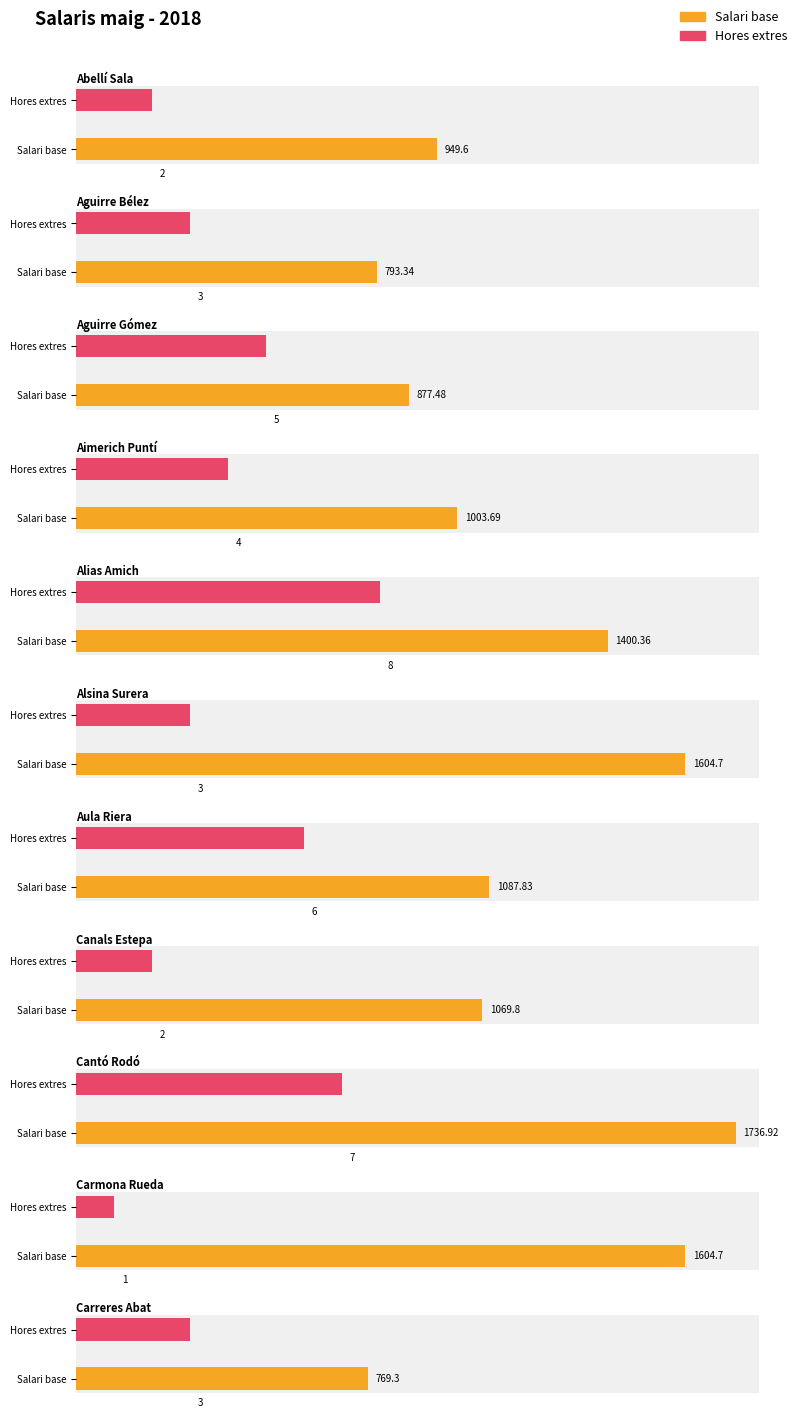

Which category has the lowest value across all series?

Carmona Rueda